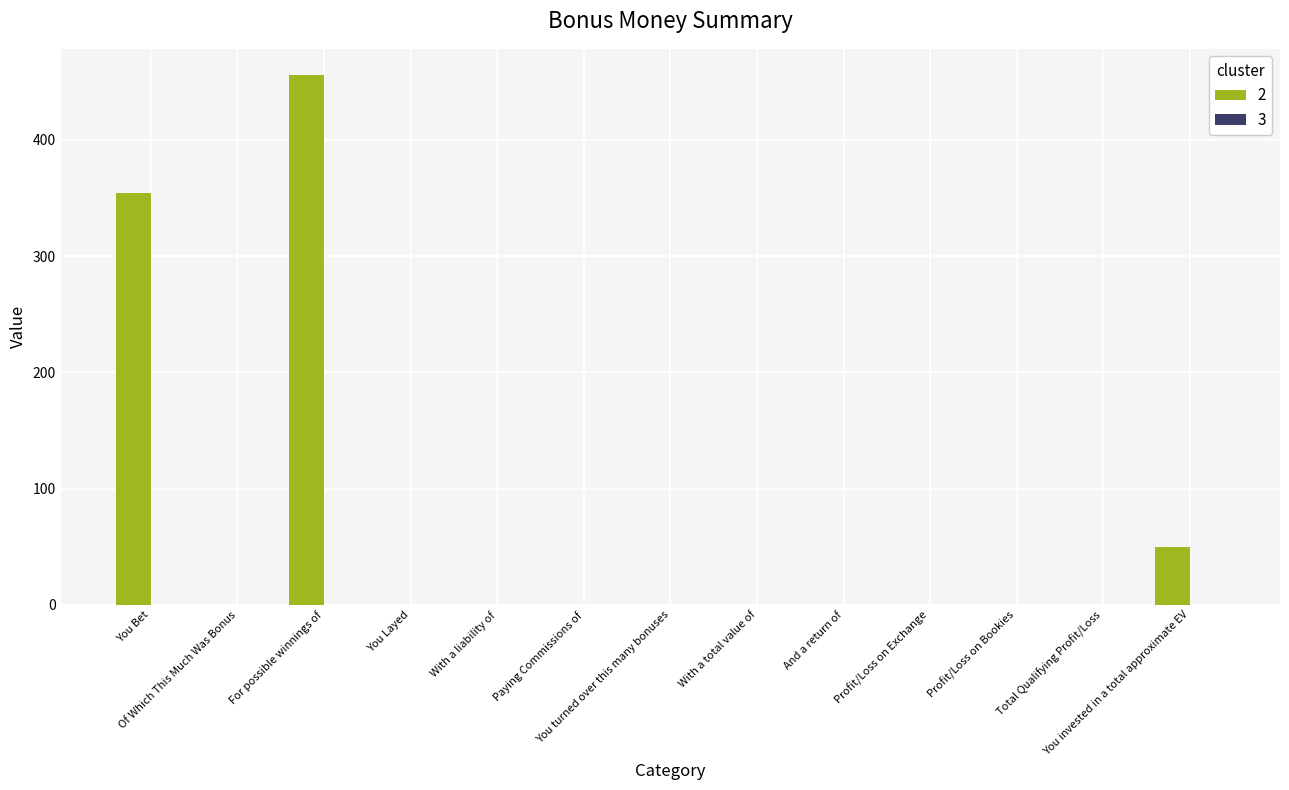

What is the sum of all values?

860.0